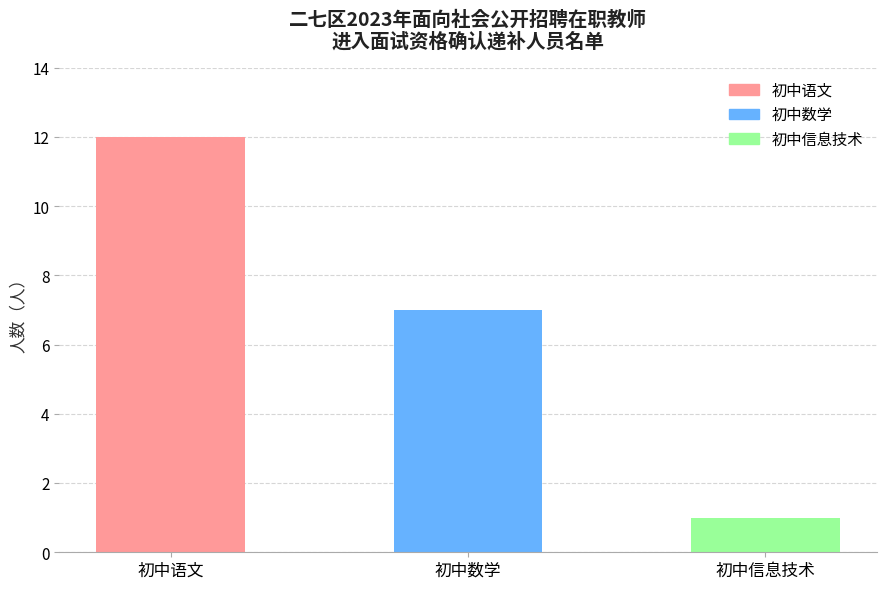

What is the label of the 1st bar from the right?

初中信息技术